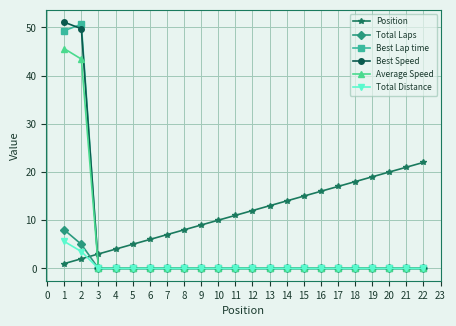

True or false: Position and Total Laps intersect in this chart.

True